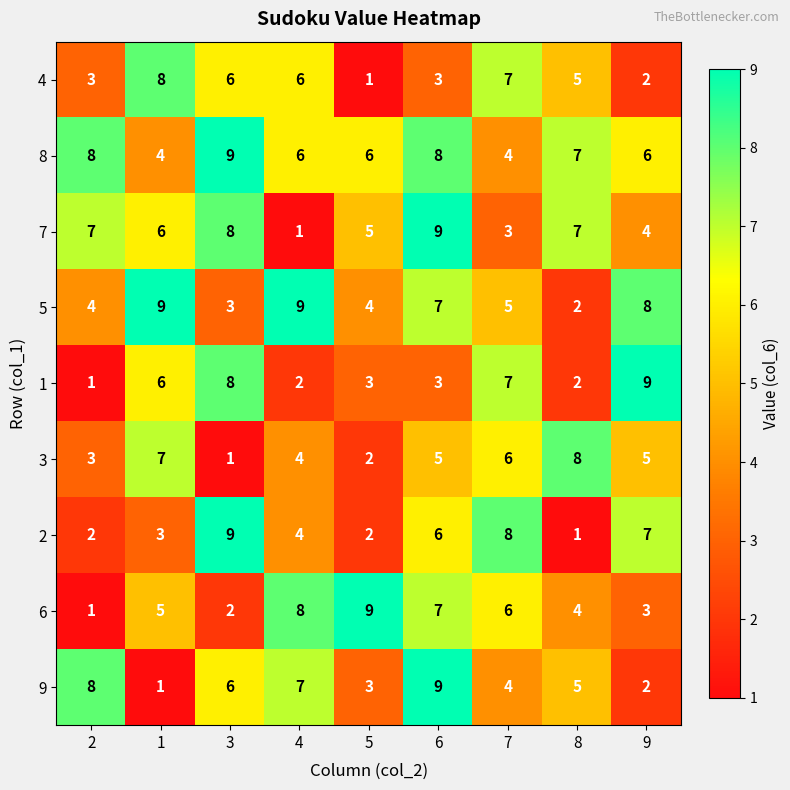

Which series has the largest total across all categories?

8